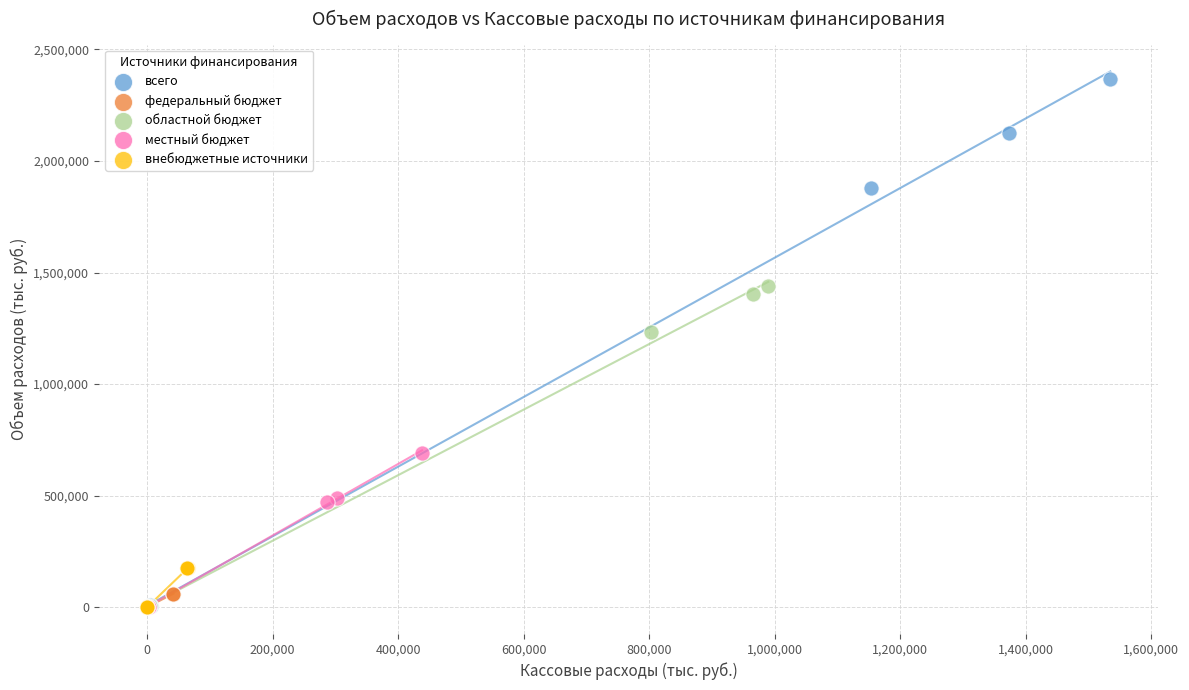

What are all the series names shown in the legend?

всего, федеральный бюджет, областной бюджет, местный бюджет, внебюджетные источники